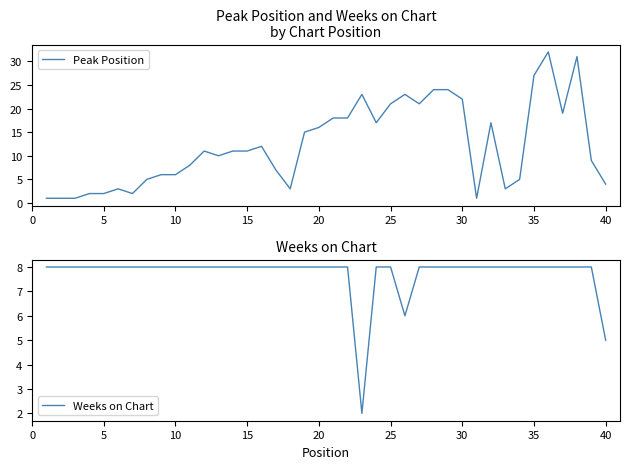

What is the highest value of the Peak Position series?

32